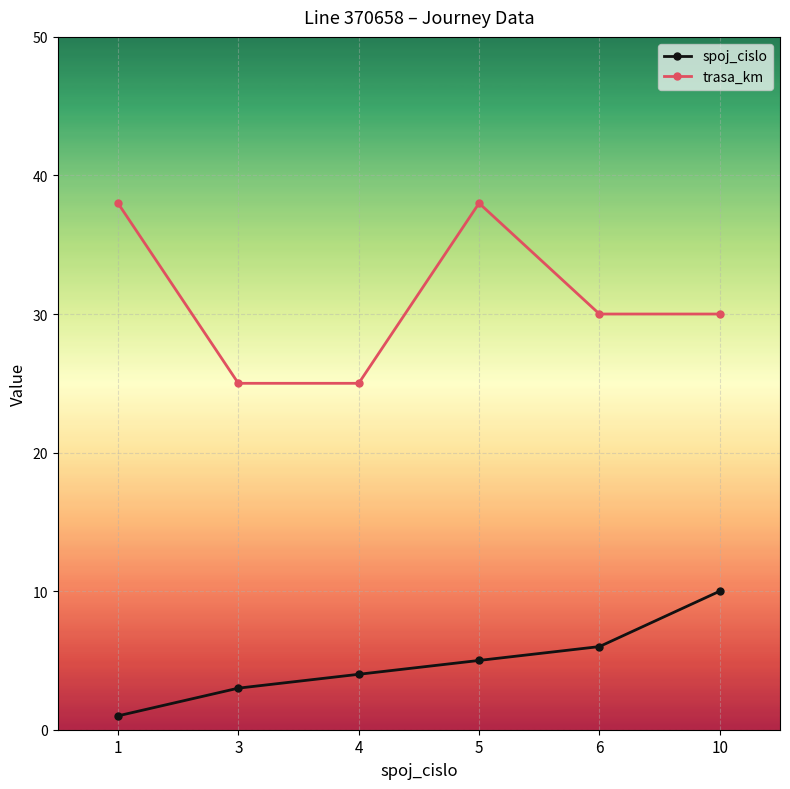

How many categories are shown in the chart?

6